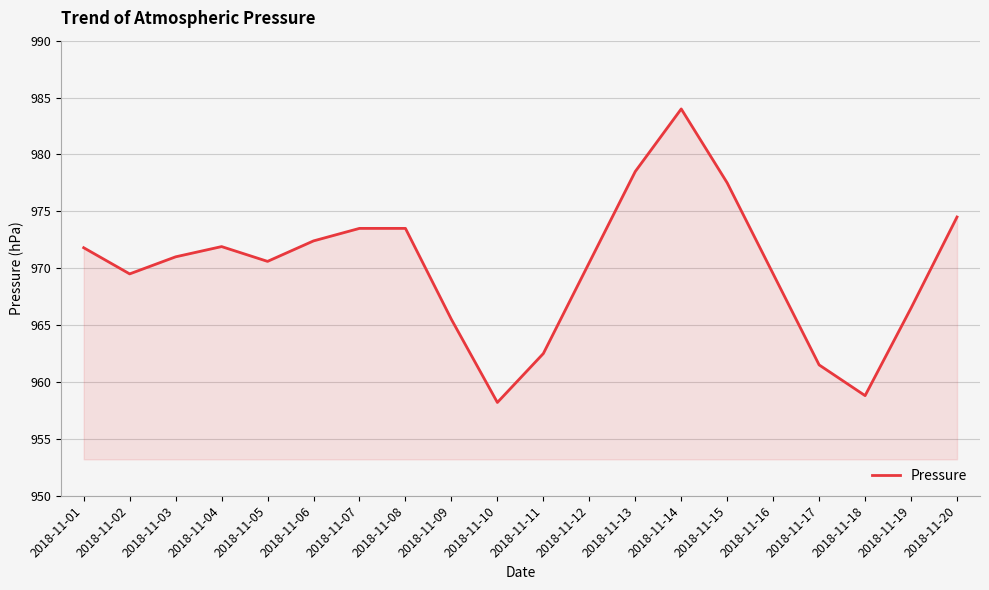

What is the difference between the maximum and minimum values?

25.8